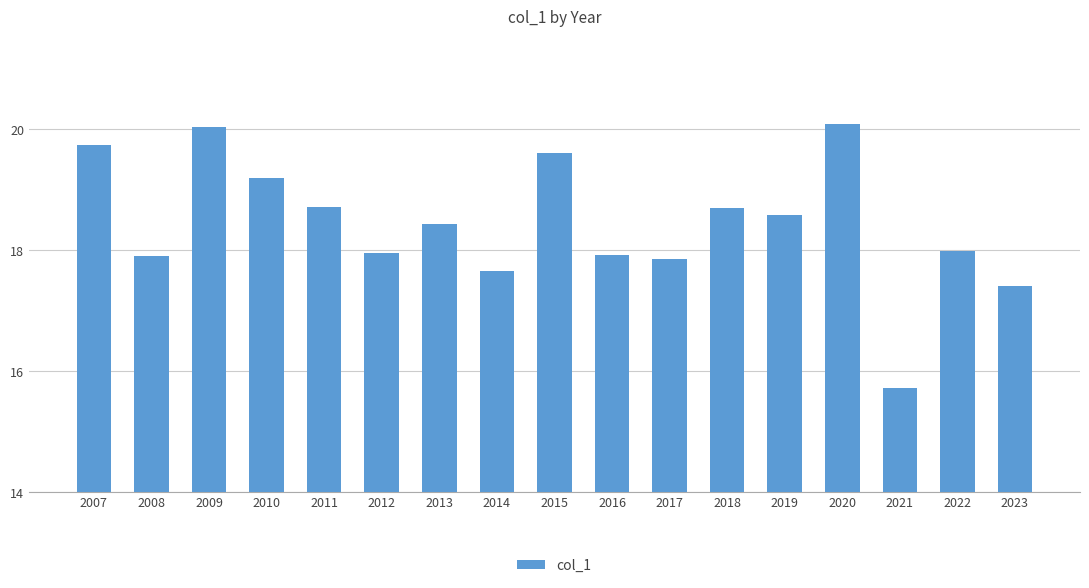

Count the number of data series in this chart.

1